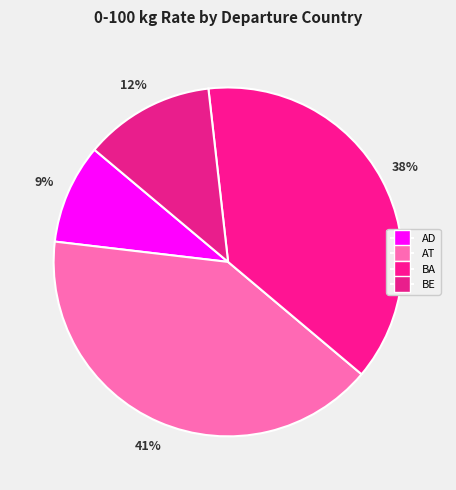

Rank the categories by value from highest to lowest.

AT, BA, BE, AD